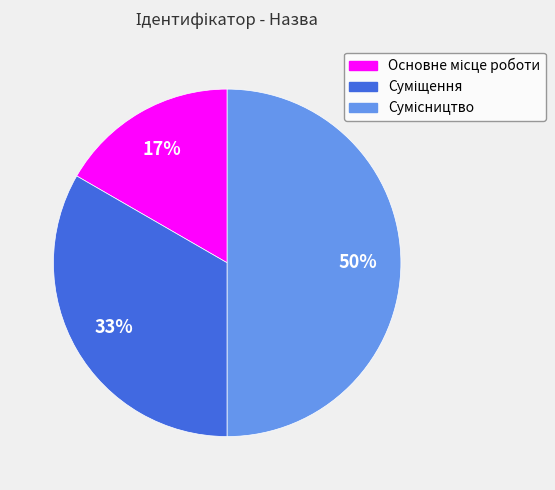

Count the number of slices in the pie.

3